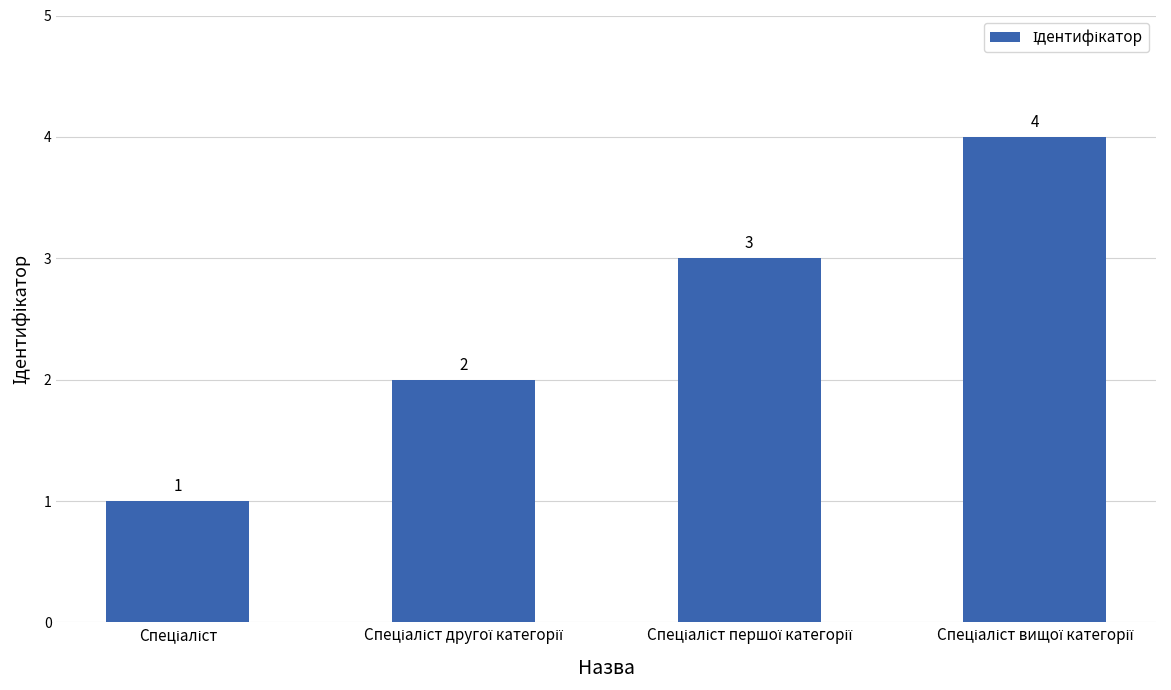

How many values are below 3?

2